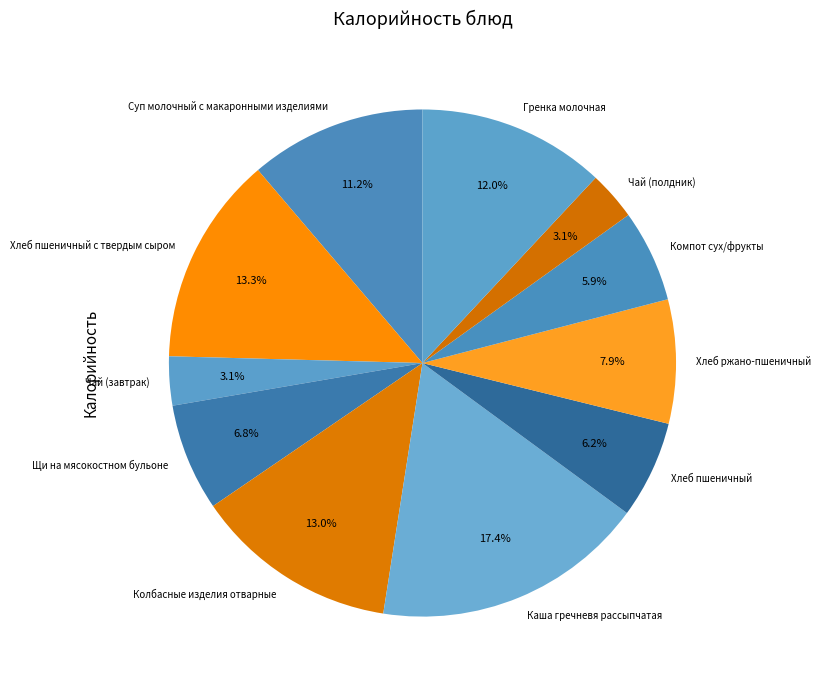

The Каша гречневя рассыпчатая slice represents 17% of the pie. True or false?

True